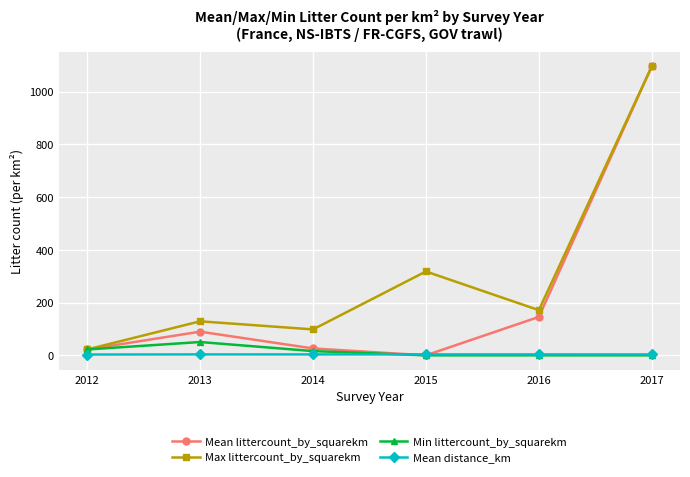

In Max littercount_by_squarekm, how many points are higher than both neighbors (excluding endpoints)?

2